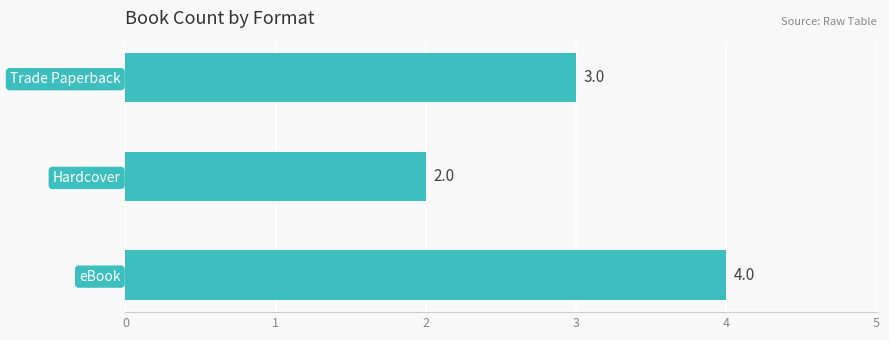

Reading top to bottom, extract all data points from this chart.

3	2	4